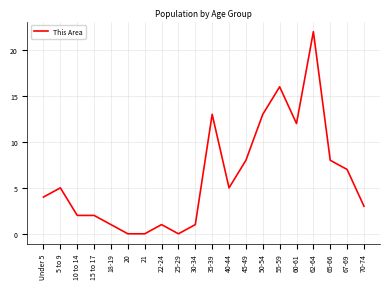

Reading left to right, what are all the values shown in this chart?

Under 5=4	5 to 9=5	10 to 14=2	15 to 17=2	18-19=1	20=0	21=0	22-24=1	25-29=0	30-34=1	35-39=13	40-44=5	45-49=8	50-54=13	55-59=16	60-61=12	62-64=22	65-66=8	67-69=7	70-74=3